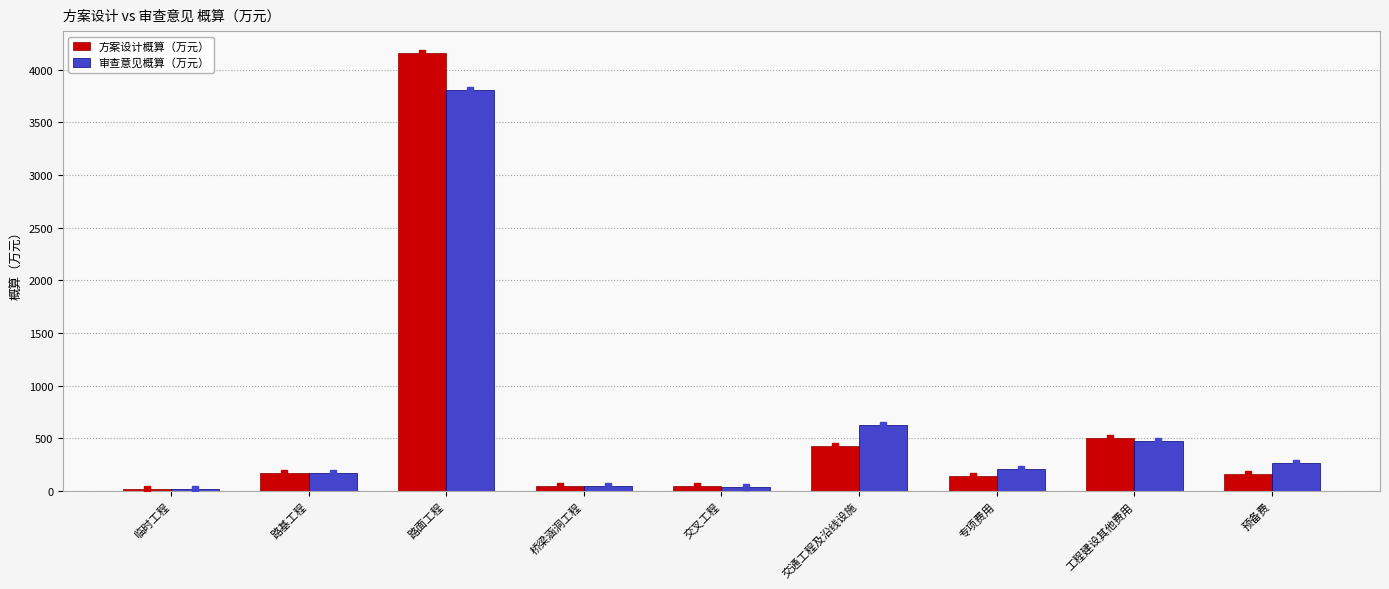

True or false: 方案设计概算（万元） has a value of 165.8 at 预备费.

True